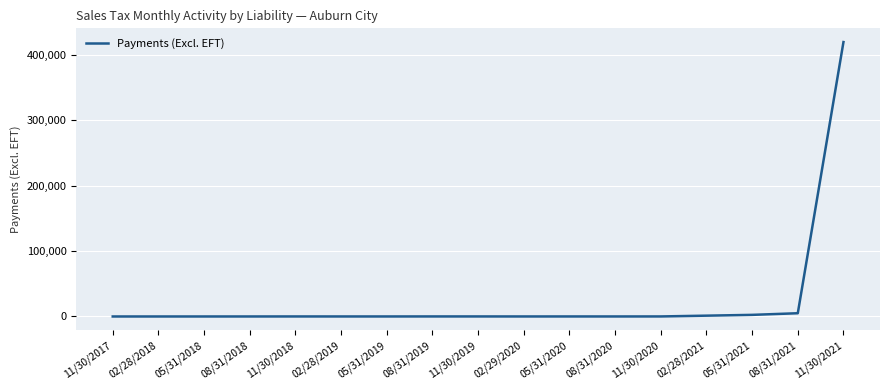

Which label corresponds to the largest value in the chart?

11/30/2021